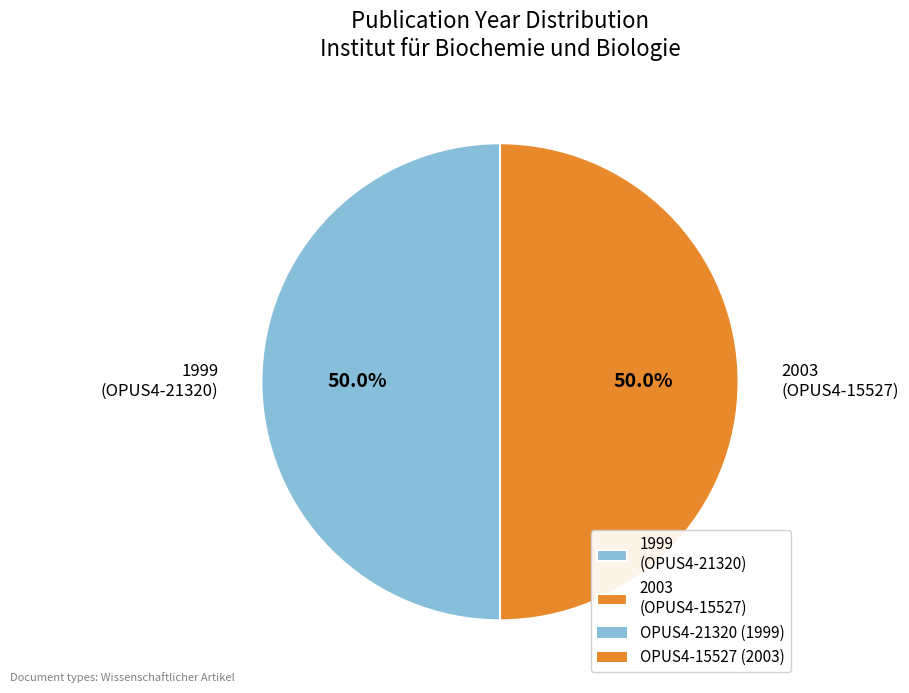

What percentage do 2003 (OPUS4-15527) and 1999 (OPUS4-21320) together represent?

100.0%